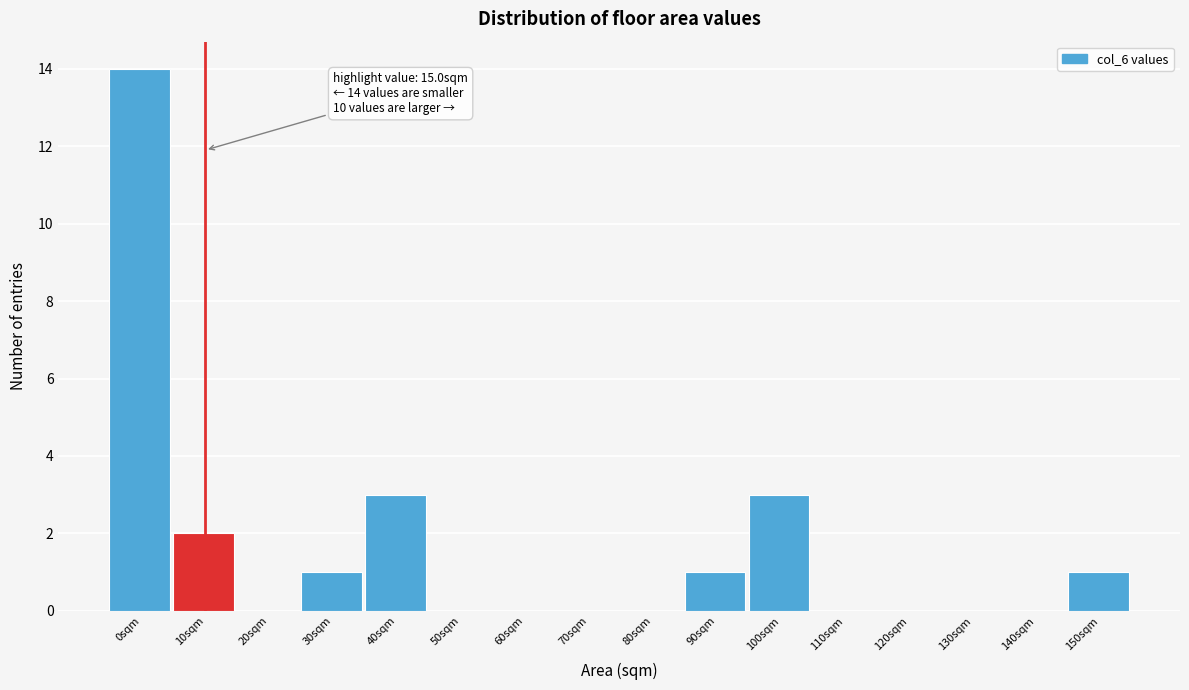

Reading right to left, list all the values displayed in this chart.

150sqm=1	140sqm=0	130sqm=0	120sqm=0	110sqm=0	100sqm=3	90sqm=1	80sqm=0	70sqm=0	60sqm=0	50sqm=0	40sqm=3	30sqm=1	20sqm=0	10sqm=2	0sqm=14